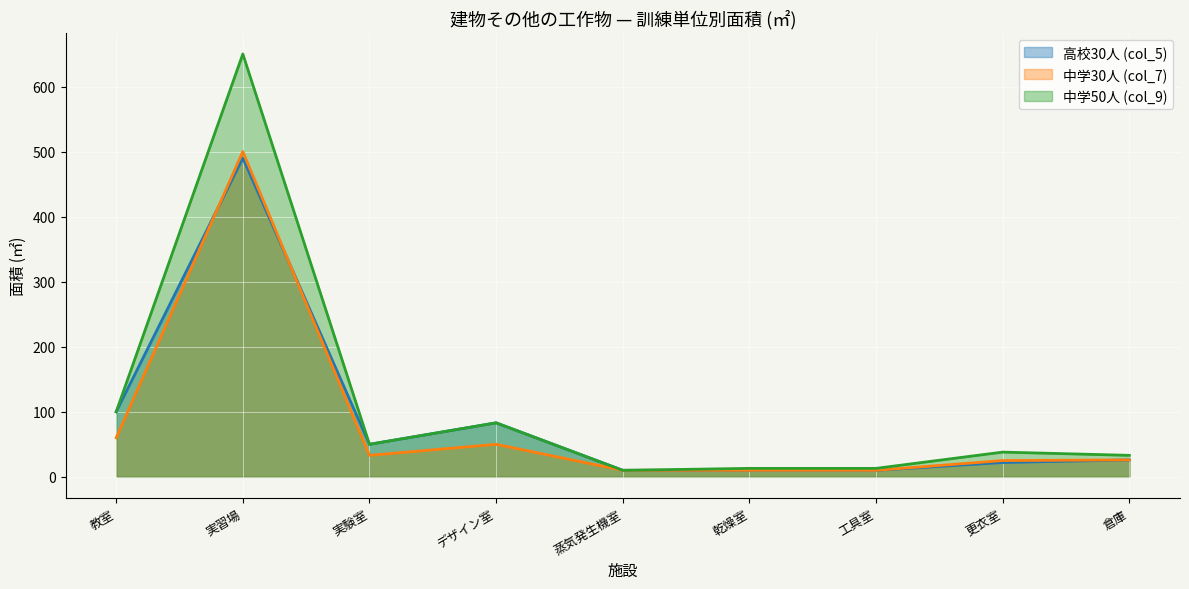

Reading left to right, extract all data points from this chart.

高校30人 (col_5): 教室=100	実習場=490	実験室=50	デザイン室=83	蒸気発生機室=10	乾燥室=10	工具室=10	更衣室=22	倉庫=26
中学30人 (col_7): 教室=60	実習場=500	実験室=33	デザイン室=50	蒸気発生機室=10	乾燥室=10	工具室=10	更衣室=25	倉庫=26
中学50人 (col_9): 教室=100	実習場=650	実験室=50	デザイン室=83	蒸気発生機室=10	乾燥室=13	工具室=13	更衣室=38	倉庫=33